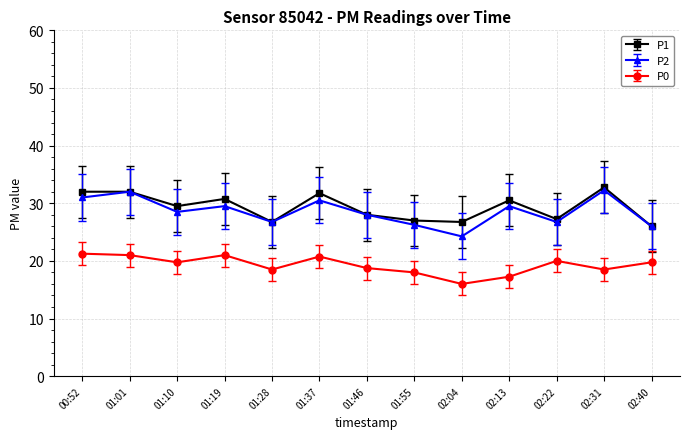

How many categories are shown in the chart?

13